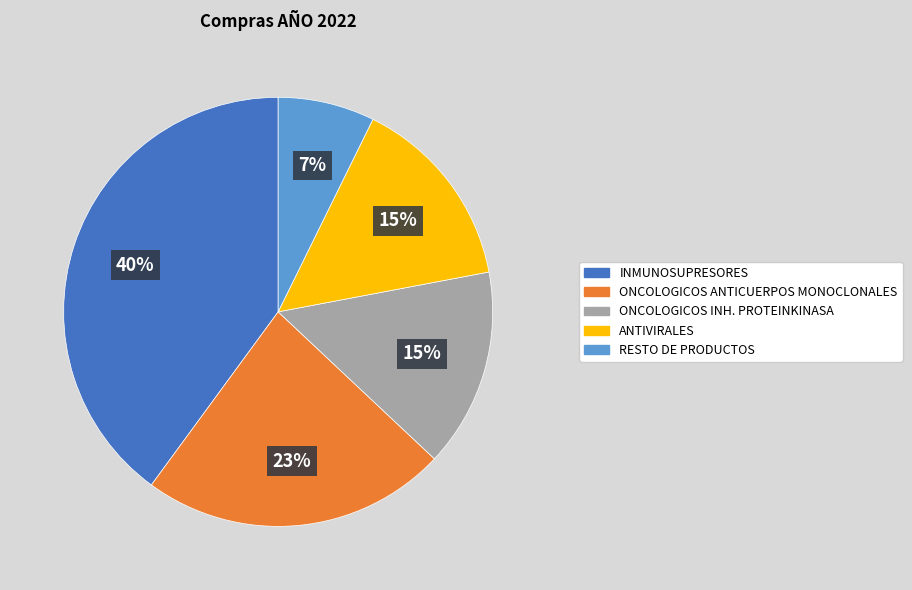

Is the sum of ONCOLOGICOS ANTICUERPOS MONOCLONALES and ONCOLOGICOS INH. PROTEINKINASA greater than half?

No